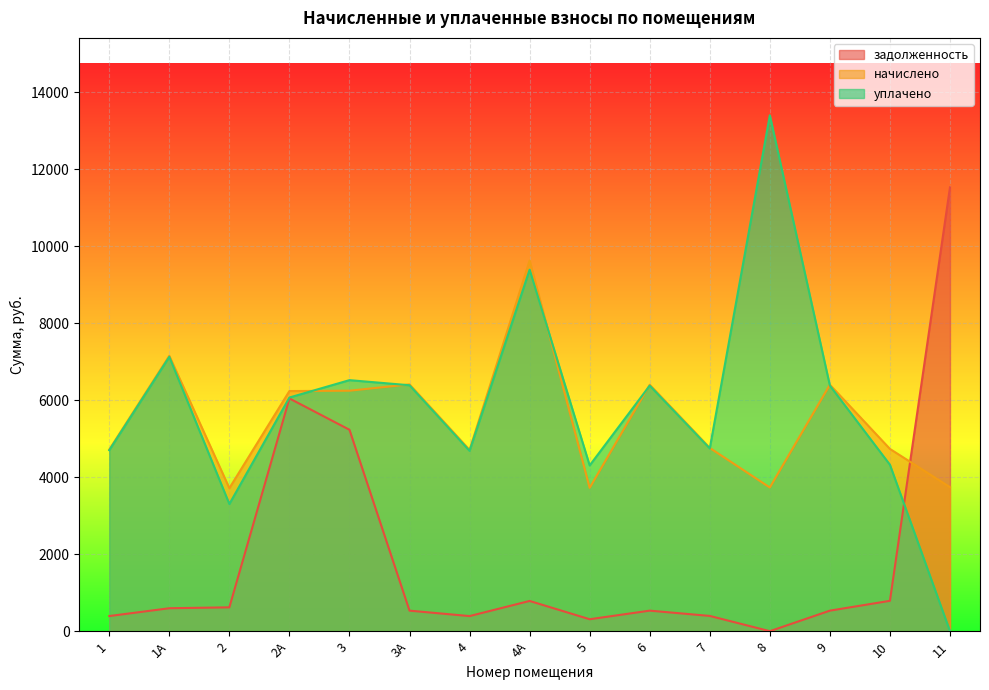

Which series ends up on top after the final intersection of начислено and уплачено?

начислено